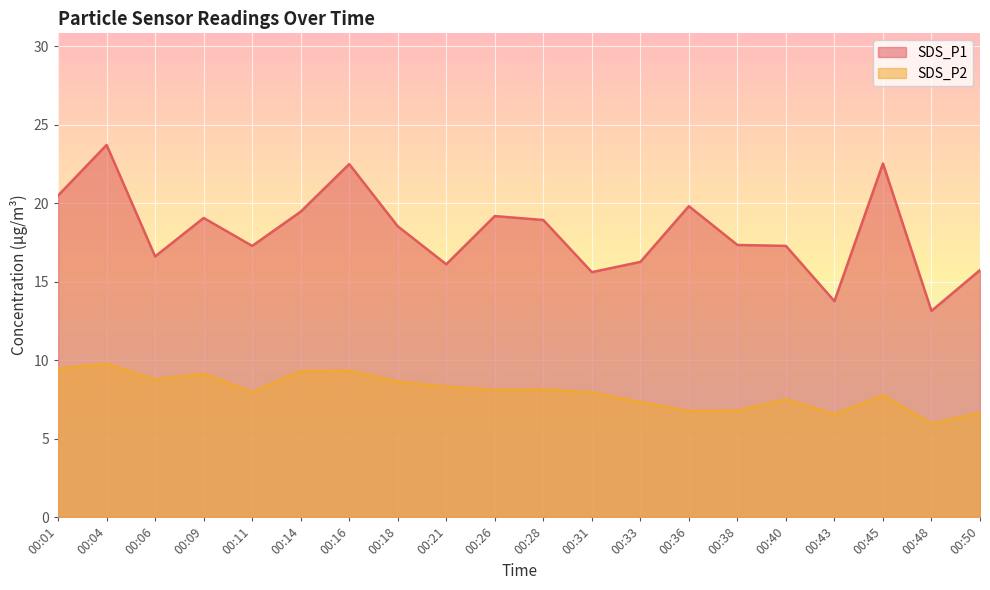

Does the chart display data point markers on the line(s)?

No